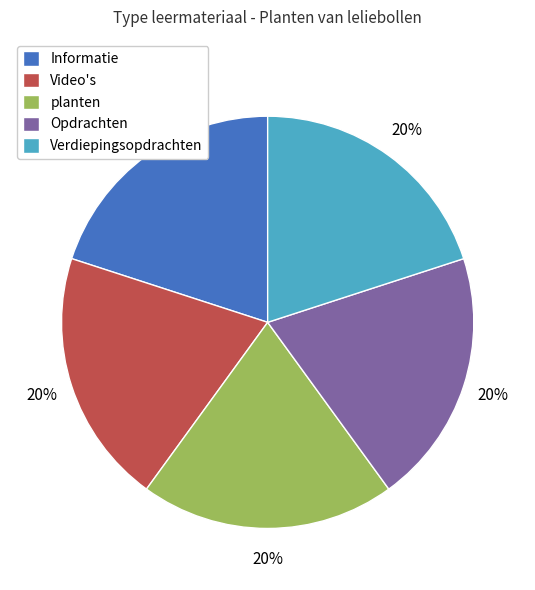

What is the ratio of the value at Opdrachten to the value at Video's?

1.0